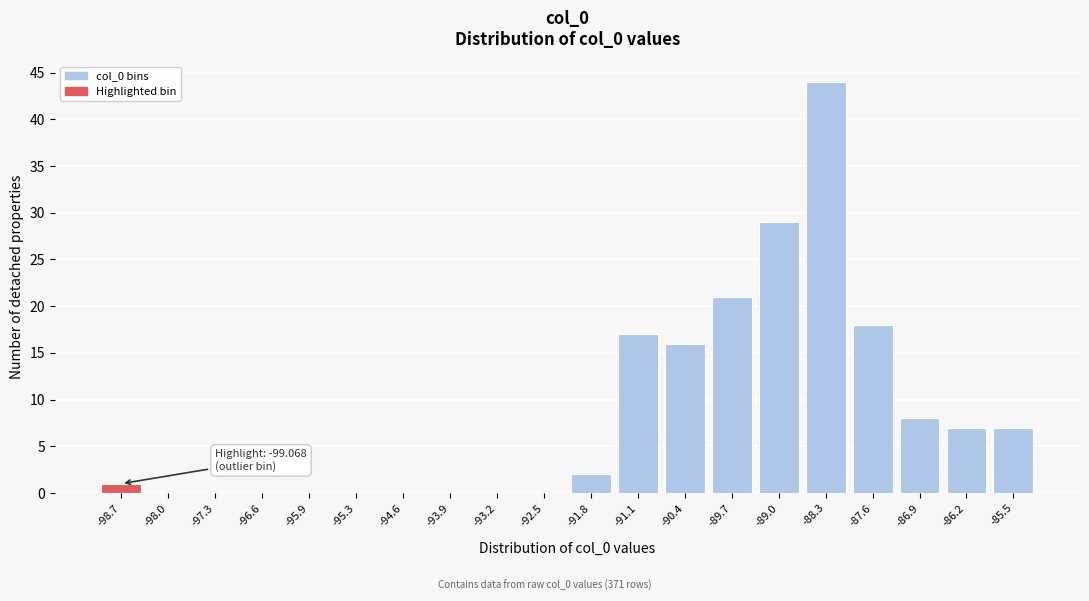

Which range on the x-axis has the tallest bar?

-88.7 to -88.0